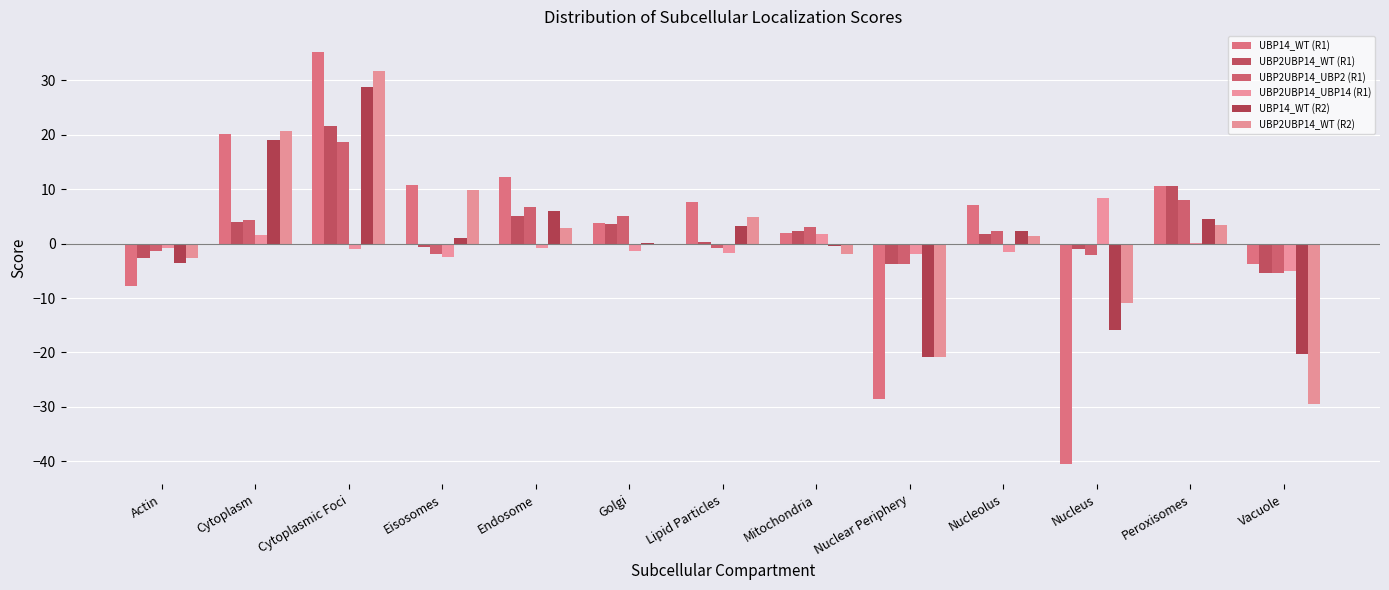

What are all the series names shown in the legend?

UBP14_WT (R1), UBP2UBP14_WT (R1), UBP2UBP14_UBP2 (R1), UBP2UBP14_UBP14 (R1), UBP14_WT (R2), UBP2UBP14_WT (R2)